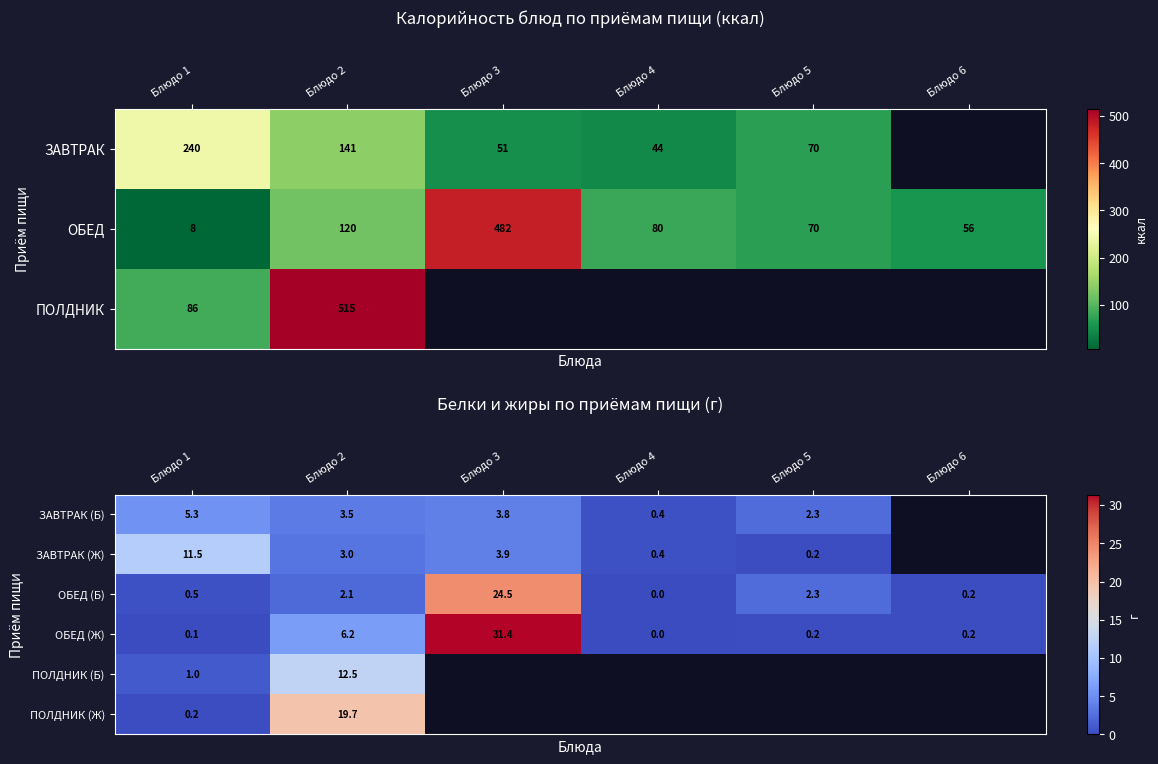

The ОБЕД (Б) series shows 0.3 at Блюдо 1. True or false?

False